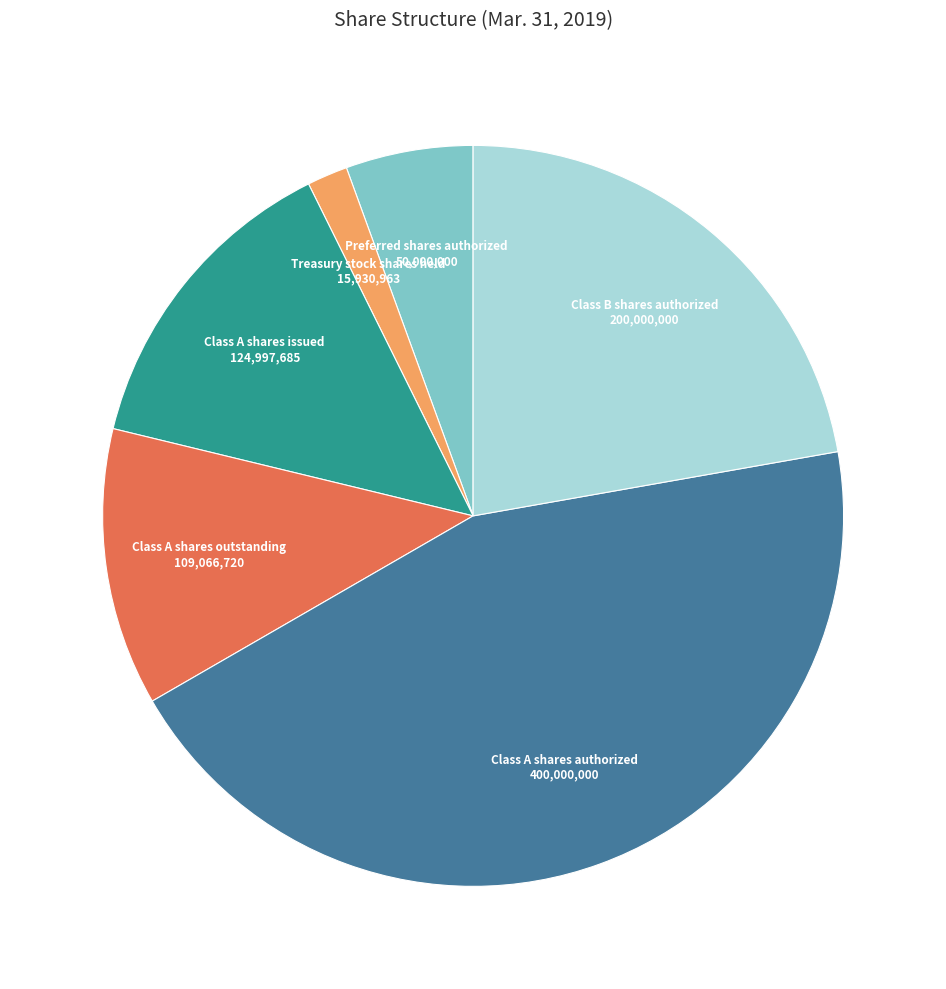

Is there a majority slice in this chart?

No